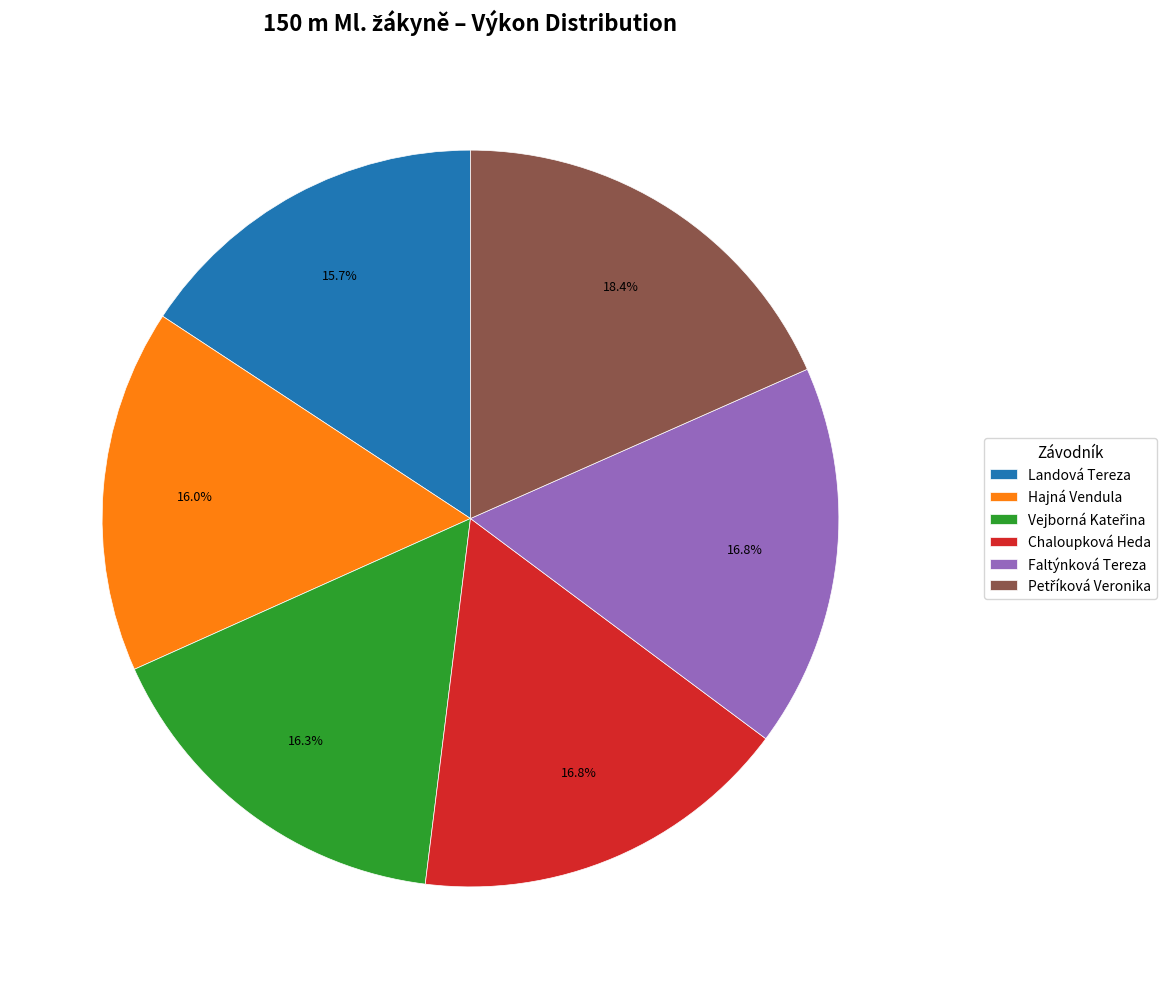

Does any single category account for the majority?

No